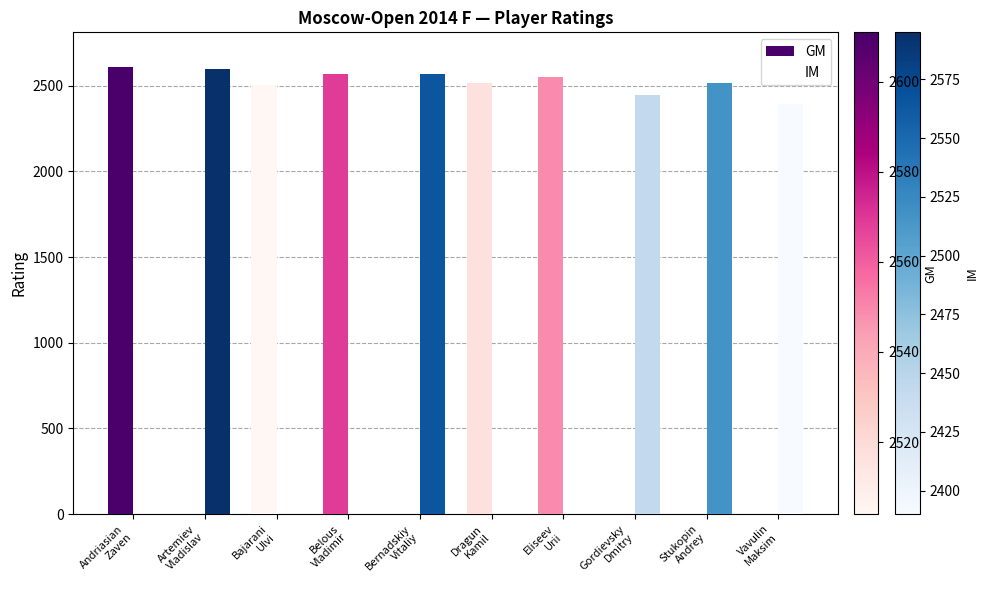

What is the difference between the GM values at Gordievsky
Dmitry and Bajarani
Ulvi?

2504